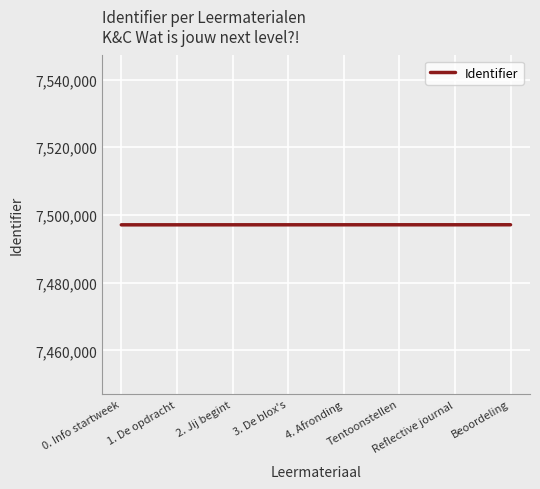

What is the difference between the maximum and minimum values?

21